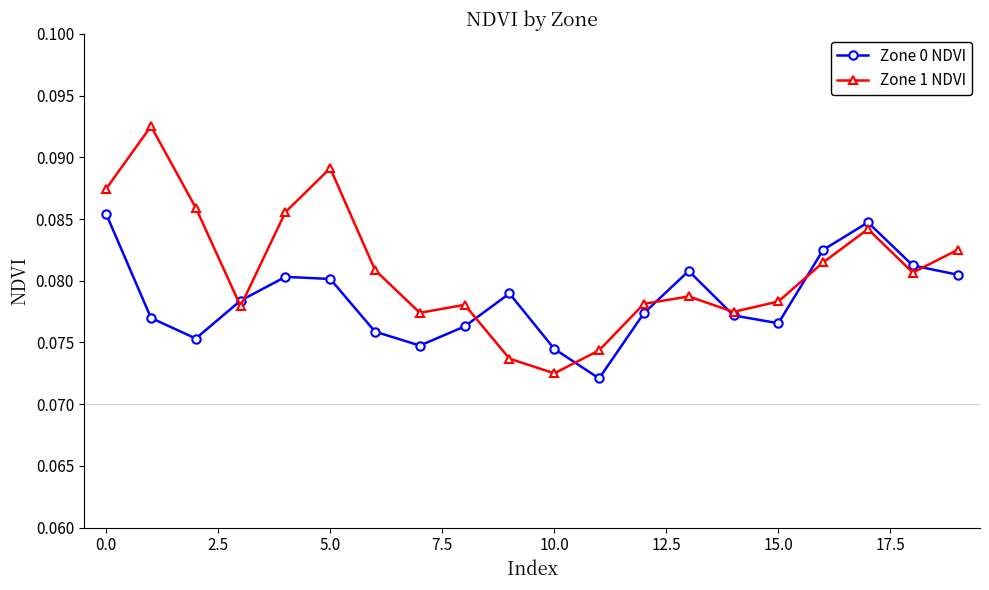

How many intersections are there between Zone 0 NDVI and Zone 1 NDVI?

8